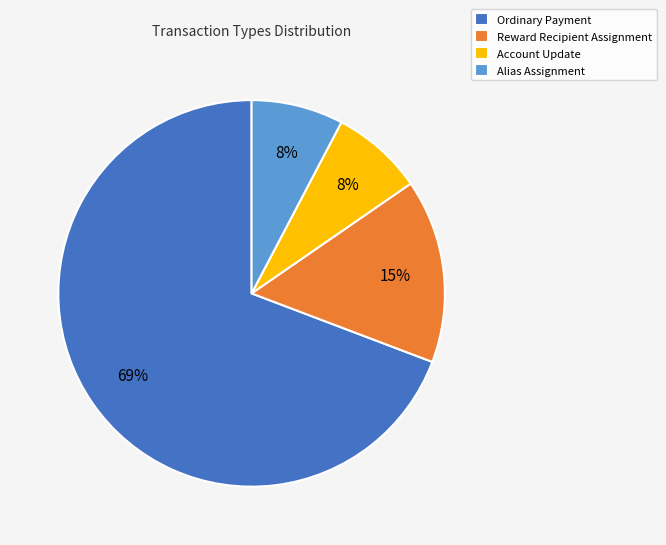

The Alias Assignment slice represents 16% of the pie. True or false?

False